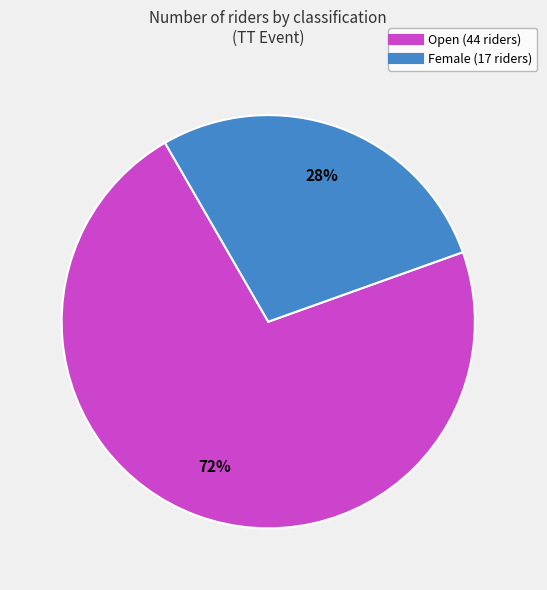

Between Open and Female, which is larger?

Open